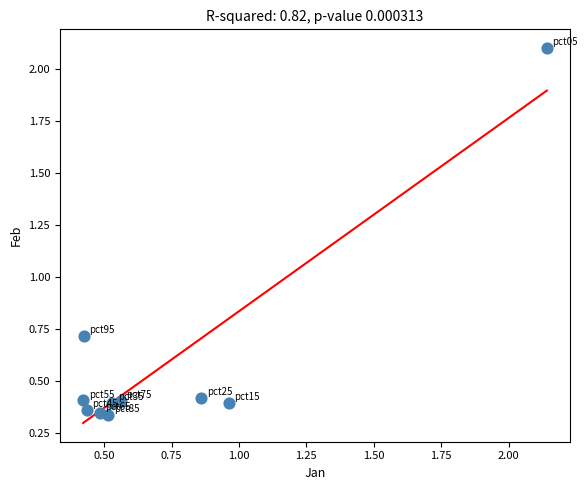

What is the average Y value?

0.6